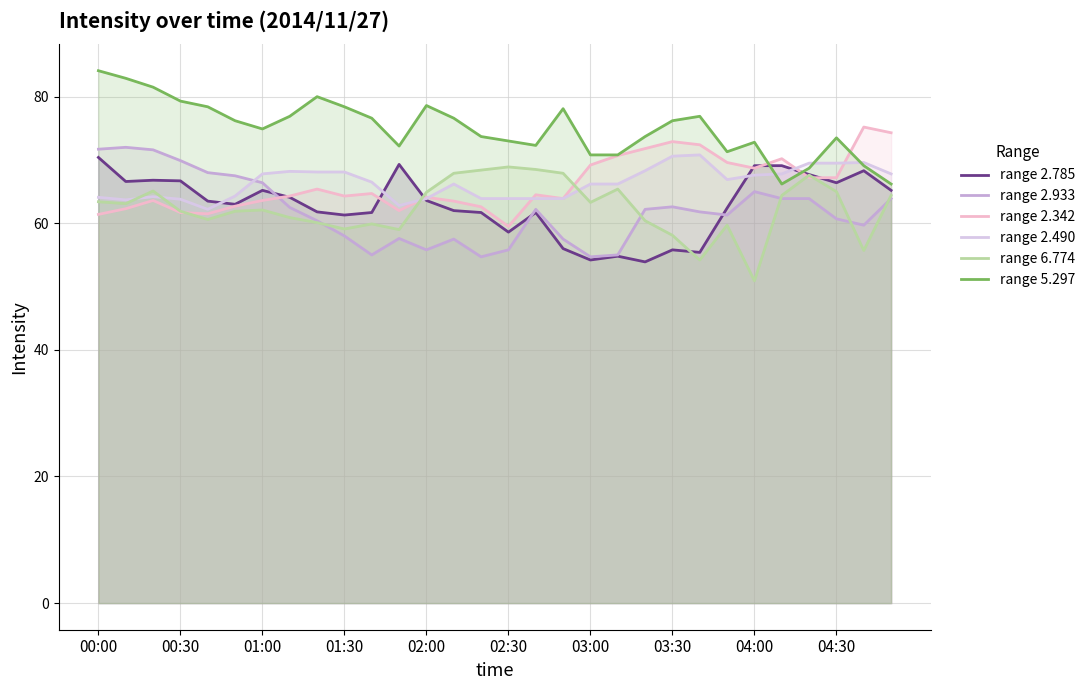

What is the spread (max minus min) of values at 02:00?

22.8